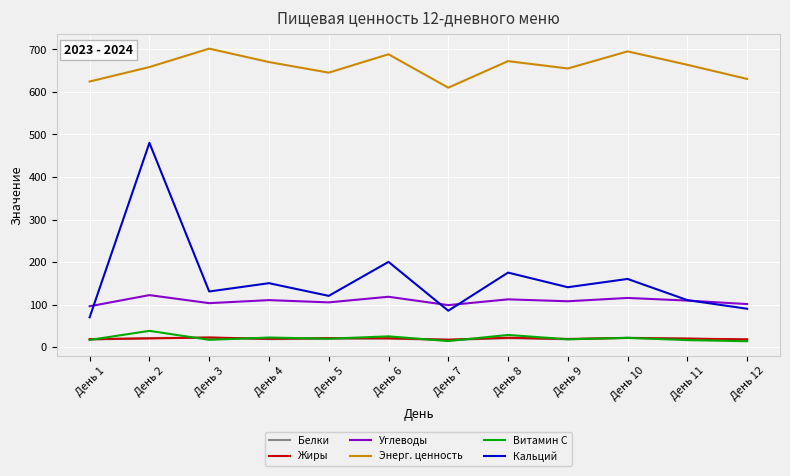

What is the sum of all Кальций values?

1915.0